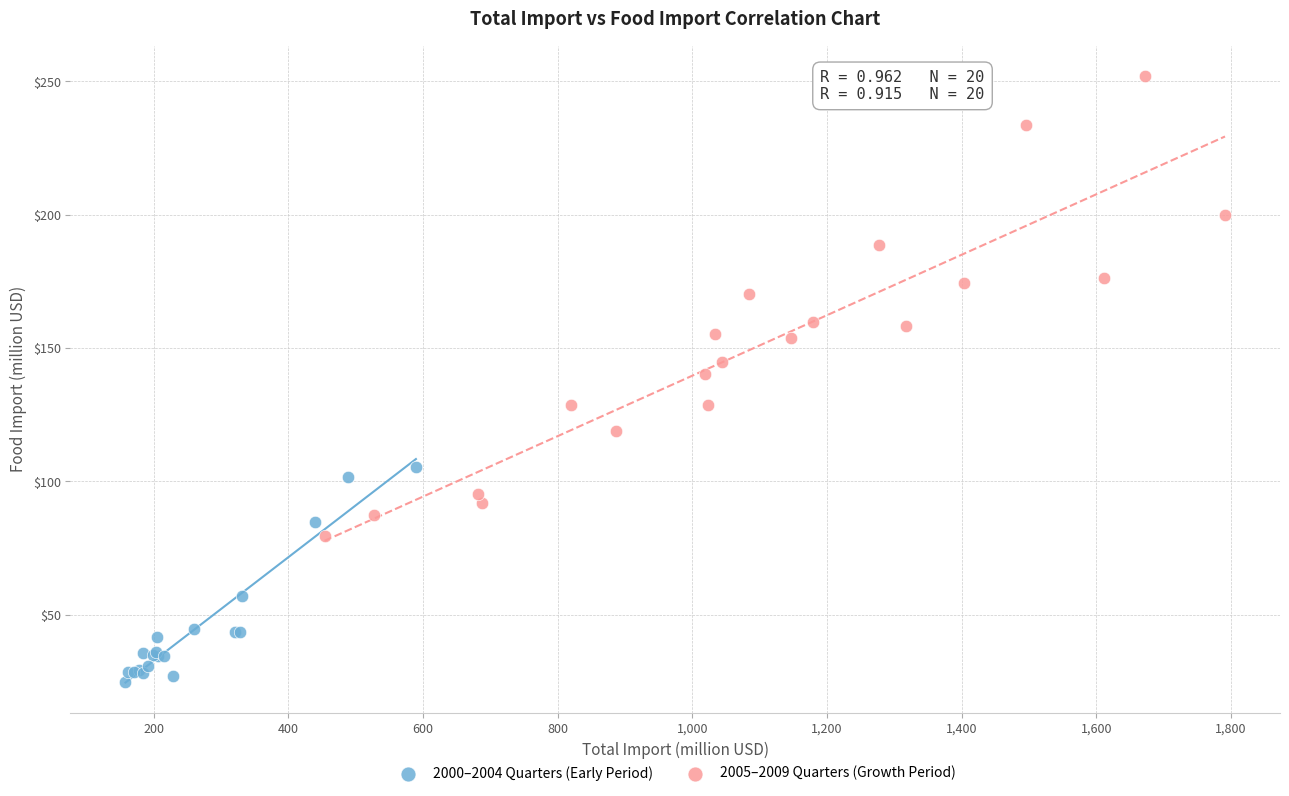

Which series reaches the minimum Y coordinate?

2000–2004 Quarters (Early Period)